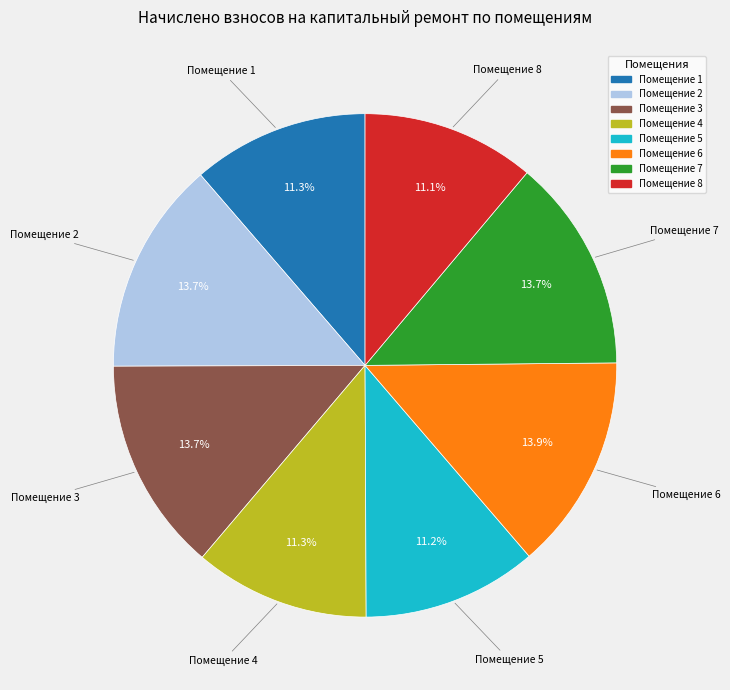

Is there any slice that represents more than half of the pie?

No